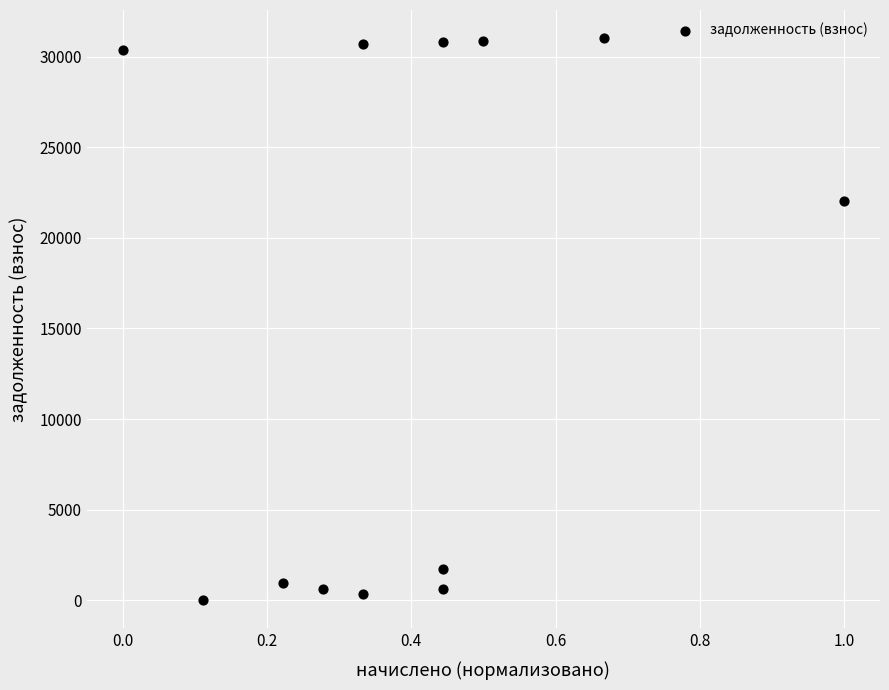

What is the range of X values (max minus min)?

1.0